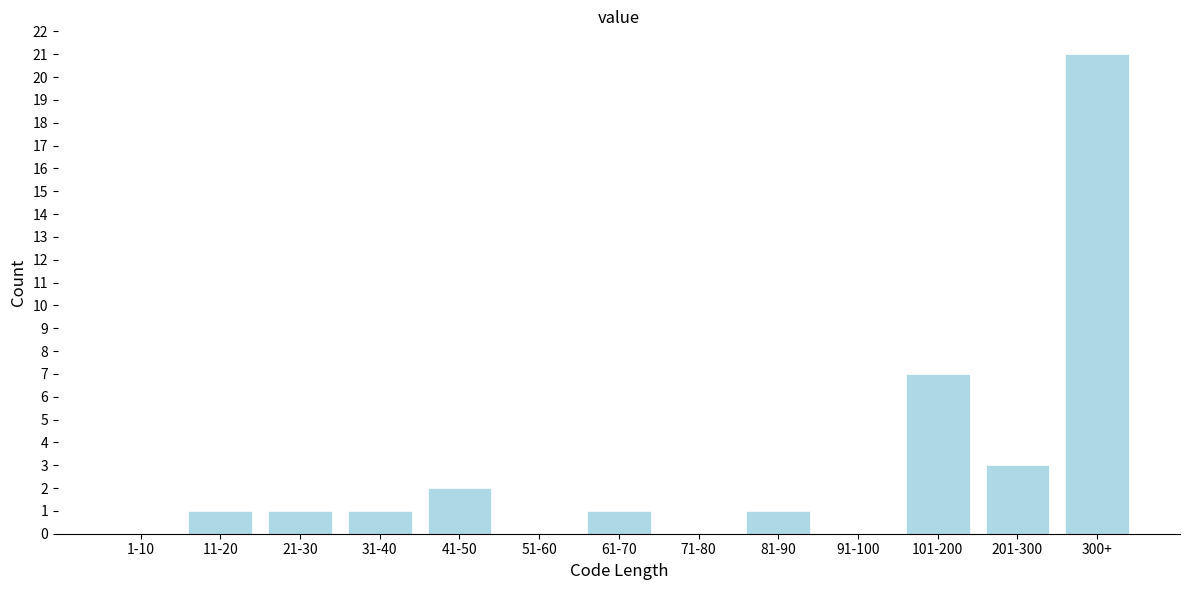

Reading left to right, extract all data points from this chart.

1-10=0	11-20=1	21-30=1	31-40=1	41-50=2	51-60=0	61-70=1	71-80=0	81-90=1	91-100=0	101-200=7	201-300=3	300+=21